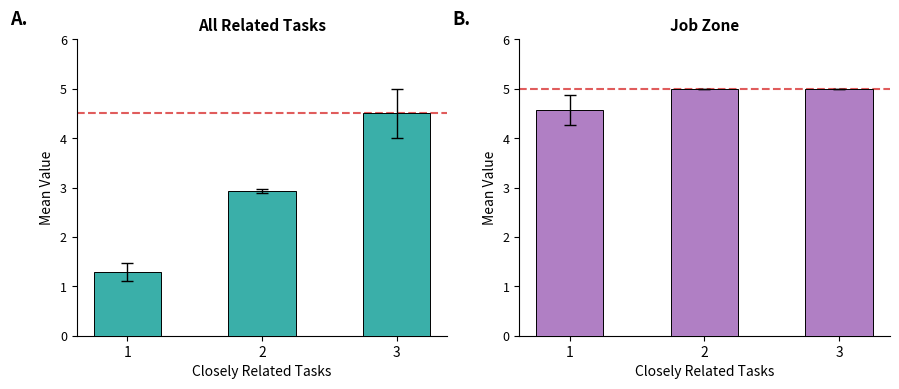

The Job Zone series shows 7.8 at 1. True or false?

False